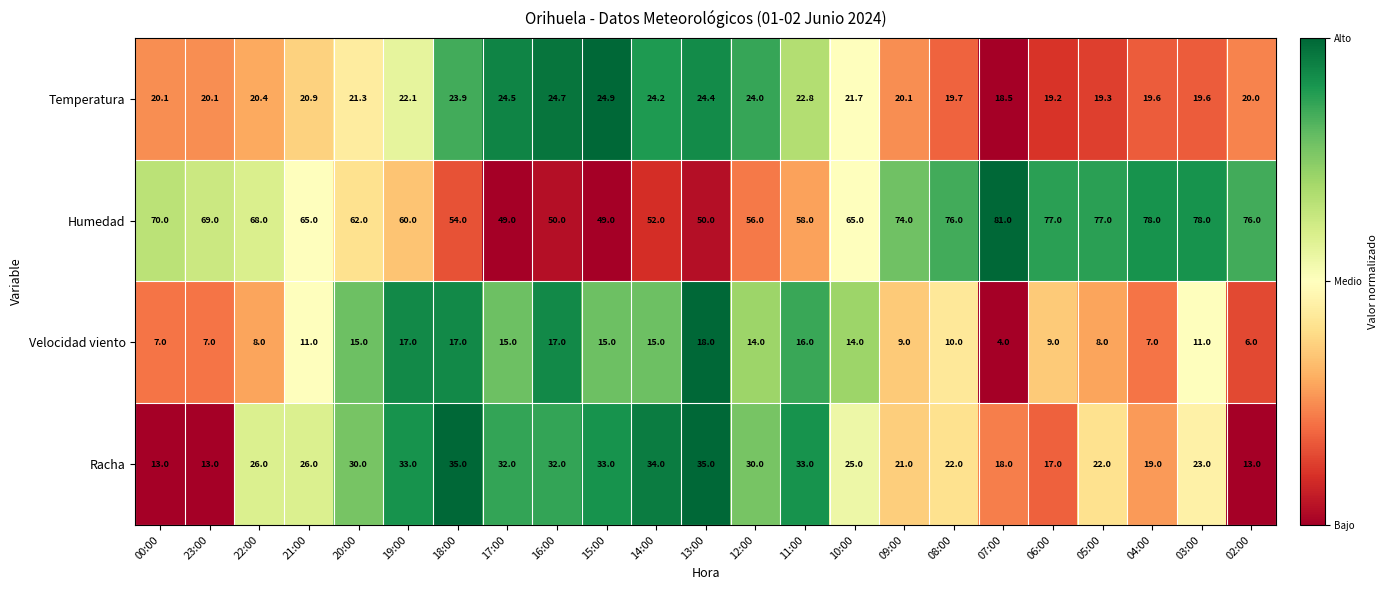

Count the number of categories in the chart.

23